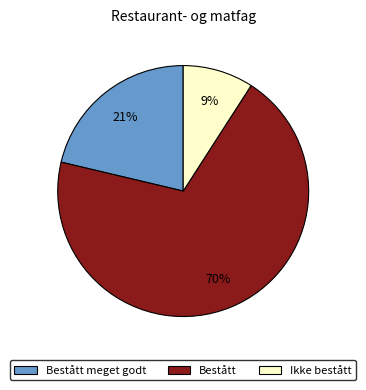

To the nearest percent, what is the average slice percentage?

33%